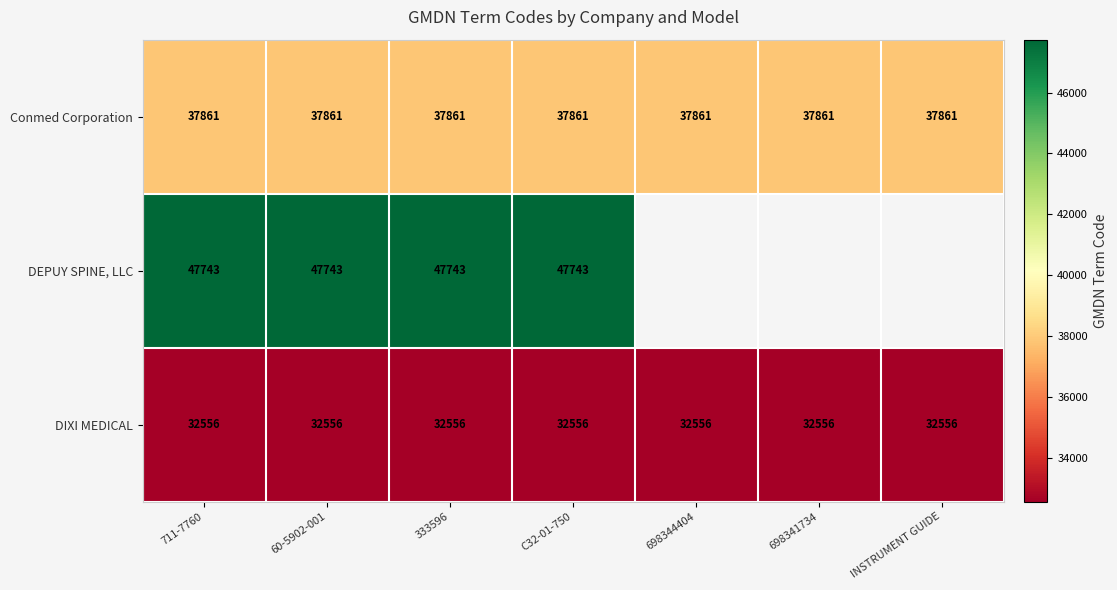

Between C32-01-750 and 698341734, which is larger?

C32-01-750